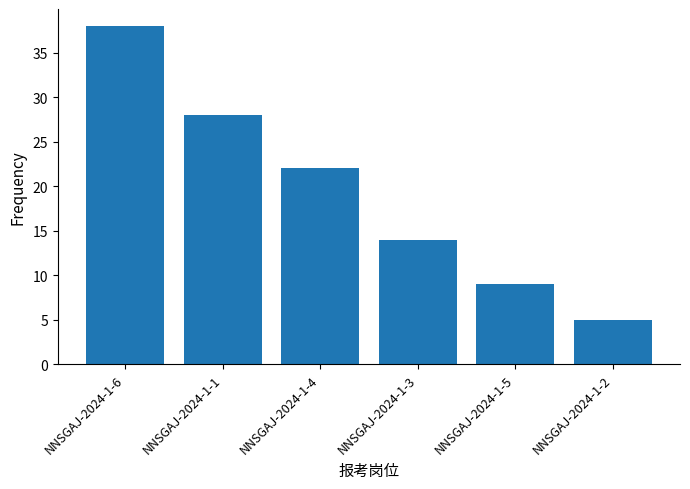

Approximately how many times larger is the value at NNSGAJ-2024-1-2 compared to NNSGAJ-2024-1-5?

0.6